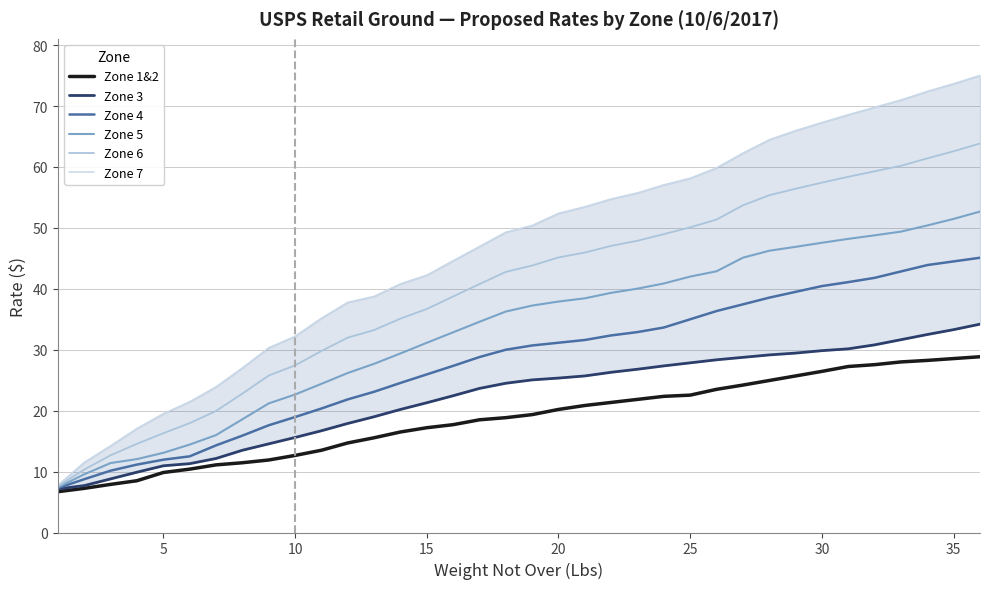

What is the difference between the maximum and minimum values in the Zone 4 series?

37.8